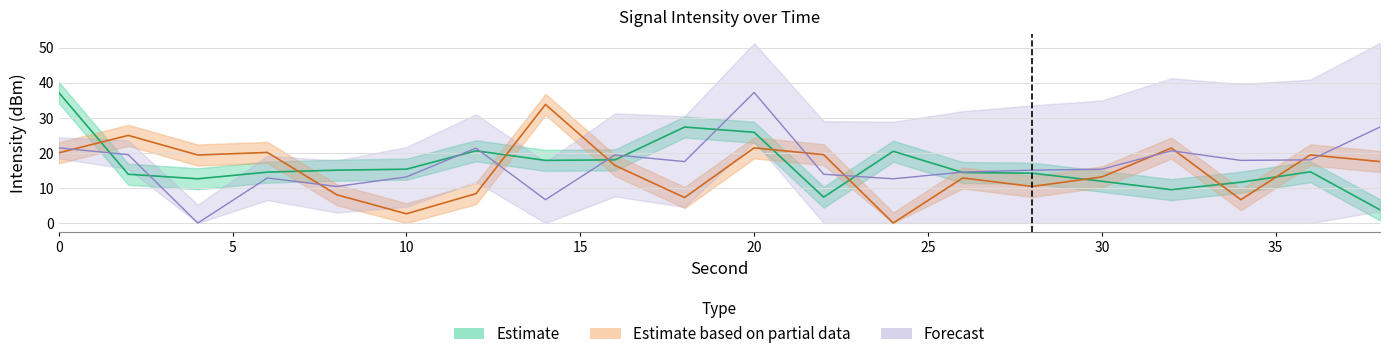

What is the value of the Estimate point at the 18th from the left?

11.6